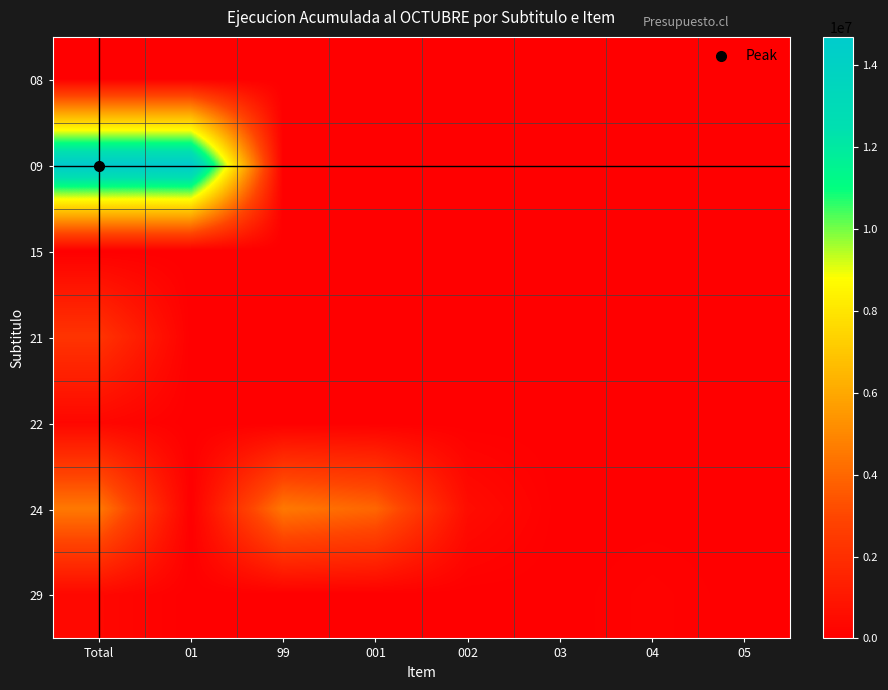

Reading left to right, what are all the values shown in this chart?

08: Total=14337	01=10801	99=3536	001=0	002=0	03=0	04=0	05=0
09: Total=14690835	01=14690835	99=0	001=0	002=0	03=0	04=0	05=0
15: Total=0	01=0	99=0	001=0	002=0	03=0	04=0	05=0
21: Total=2234482	01=0	99=0	001=0	002=0	03=0	04=0	05=0
22: Total=320794	01=0	99=0	001=0	002=0	03=0	04=0	05=0
24: Total=4527775	01=0	99=4527775	001=3962526	002=565249	03=0	04=0	05=0
29: Total=366838	01=0	99=0	001=0	002=0	03=0	04=149963	05=2263